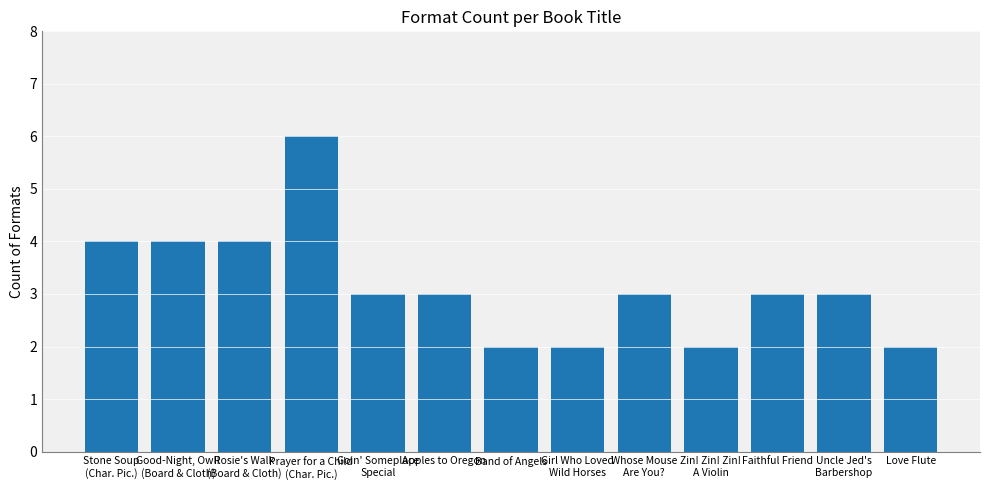

The value at Love Flute is 1. True or false?

False